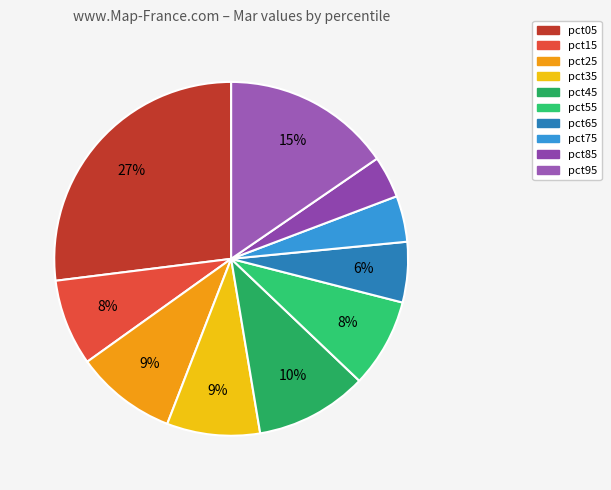

To the nearest percent, what is the difference between the largest and smallest slice percentages?

23%